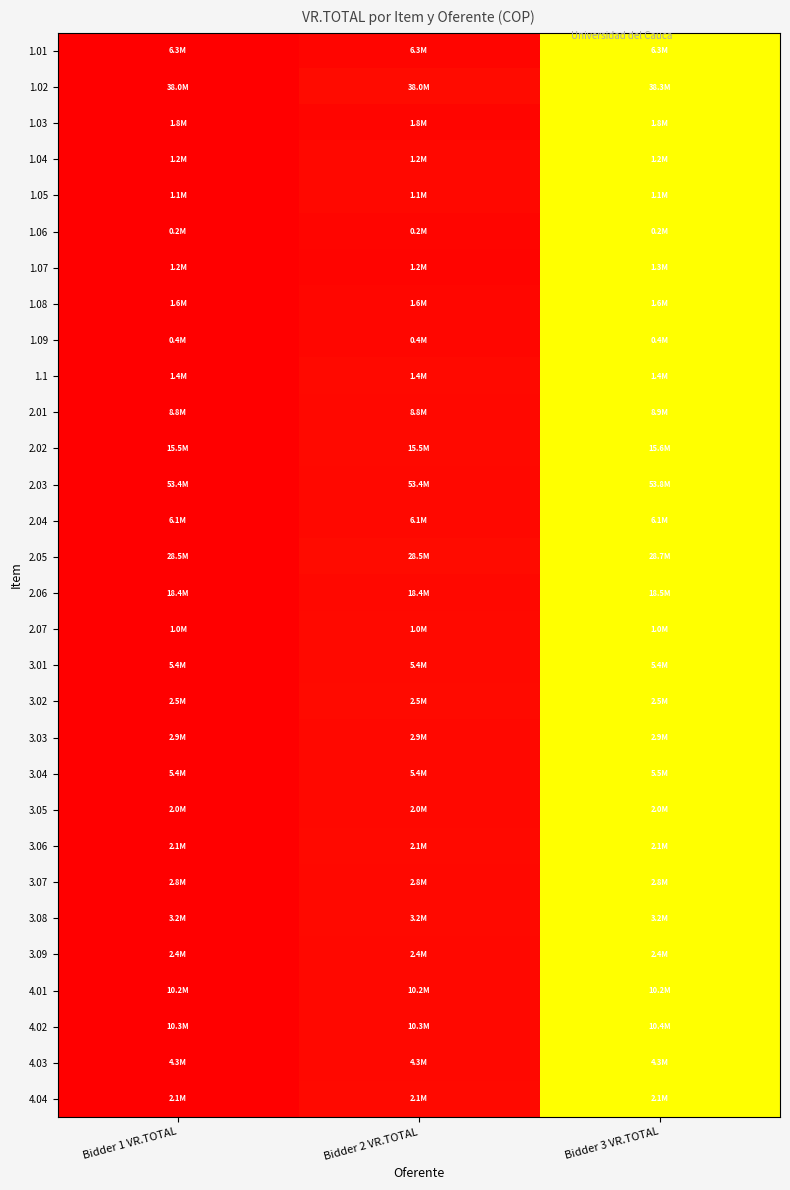

Between Bidder 2 VR.TOTAL and Bidder 3 VR.TOTAL, which series saw the biggest shift?

1.07